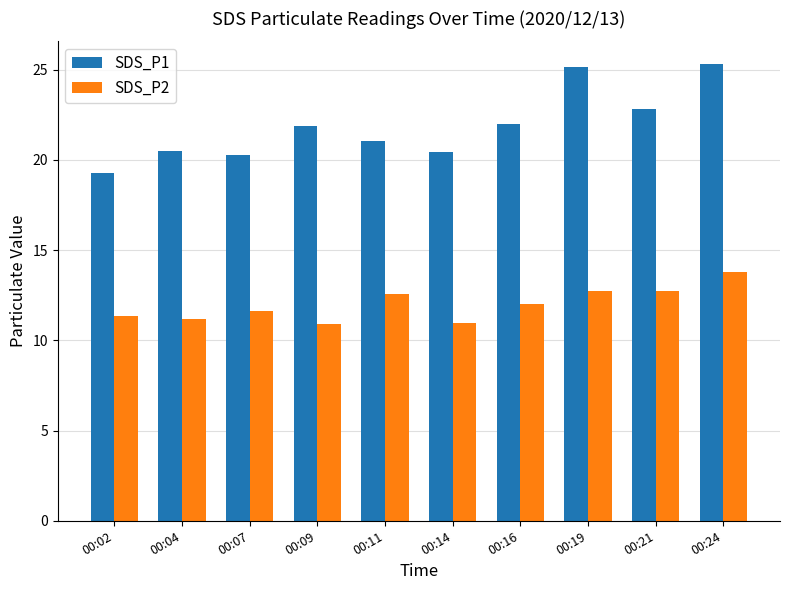

What is the highest value of the SDS_P2 series?

13.8